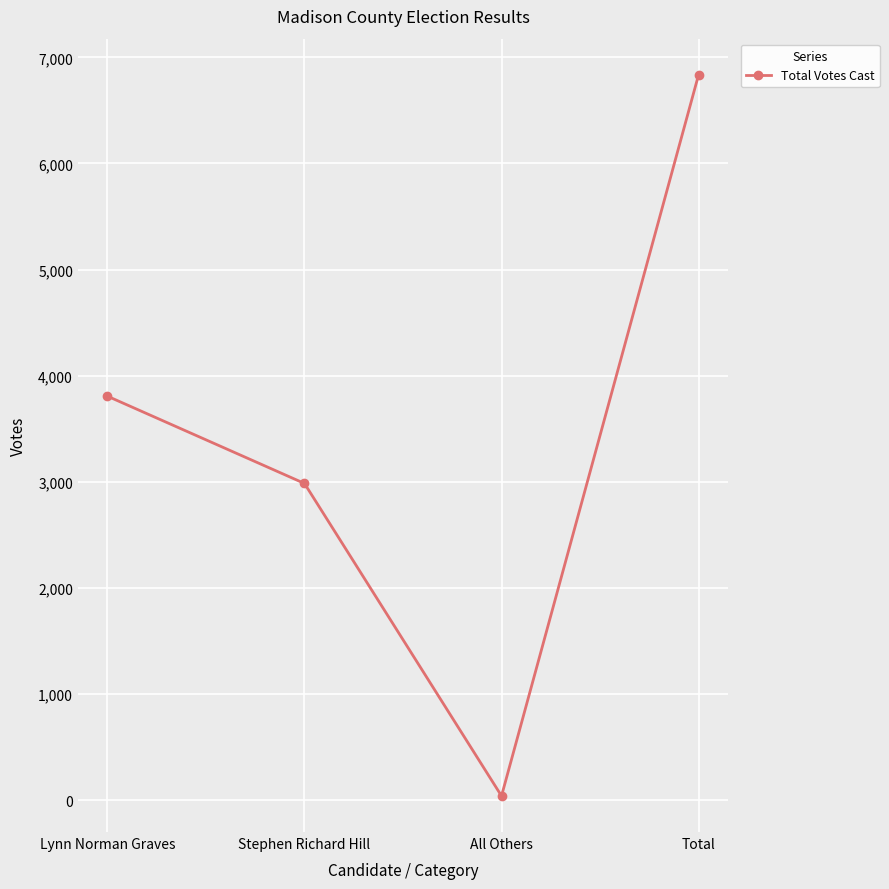

Where is the data nearest to the value 3439?

Lynn Norman Graves